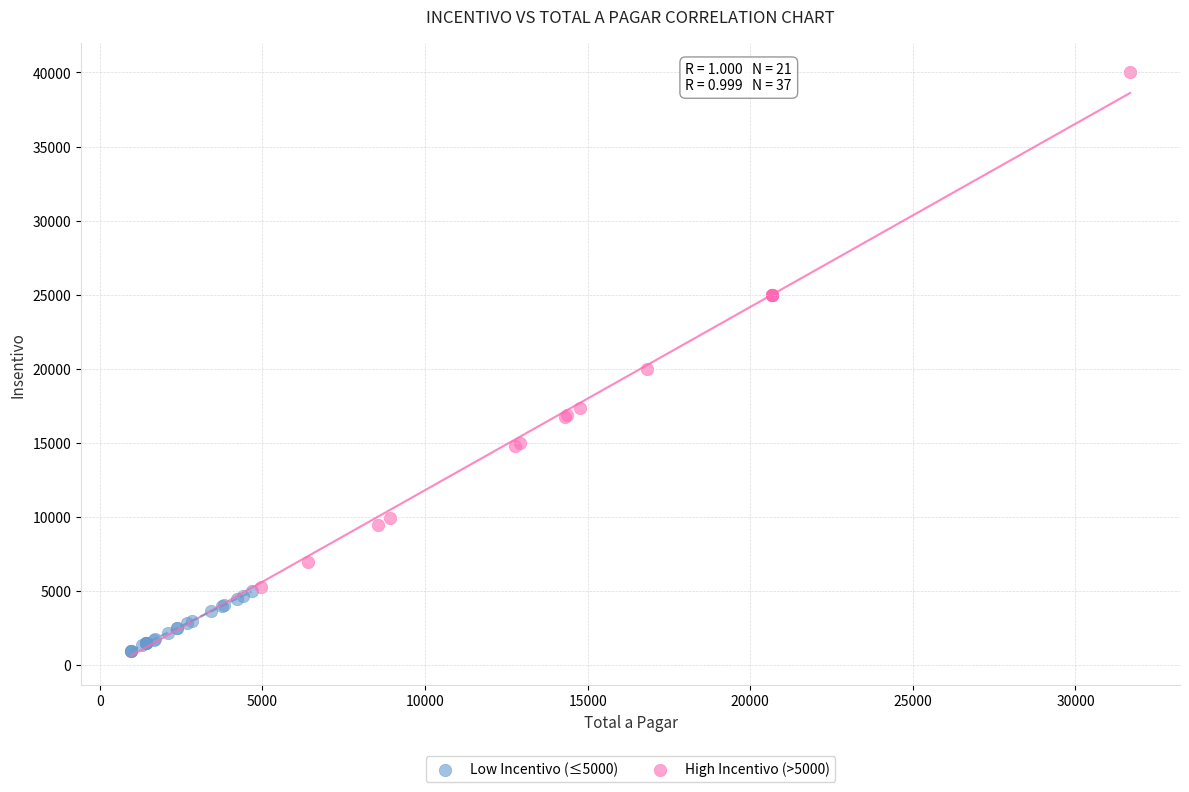

Which series reaches the maximum Y coordinate?

High Incentivo (>5000)